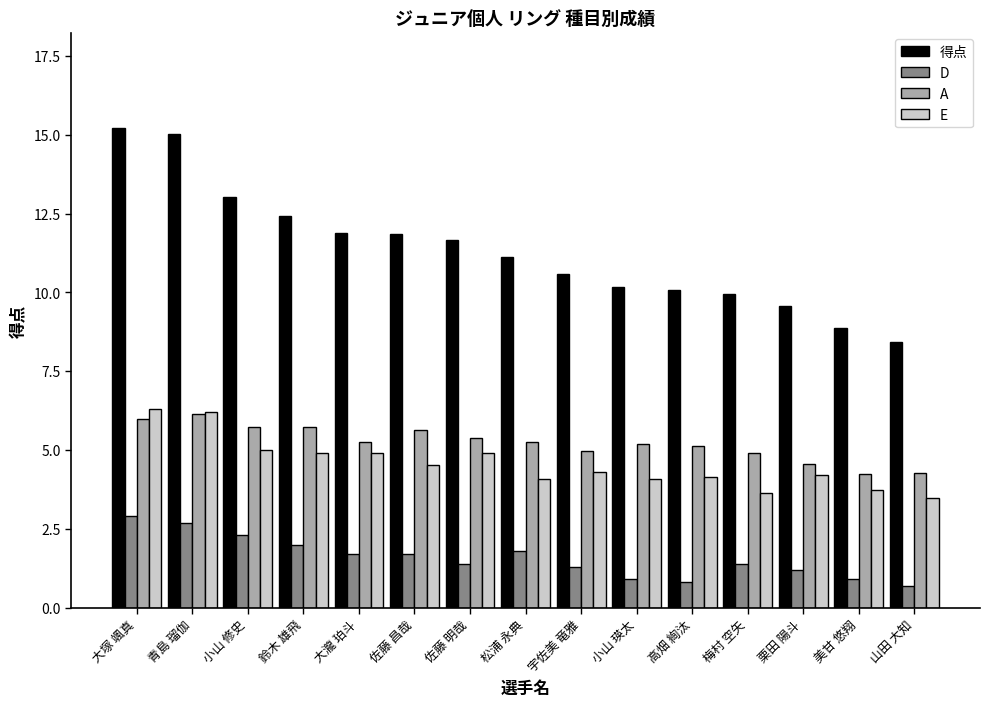

At how many categories does at least one series exceed 3?

15